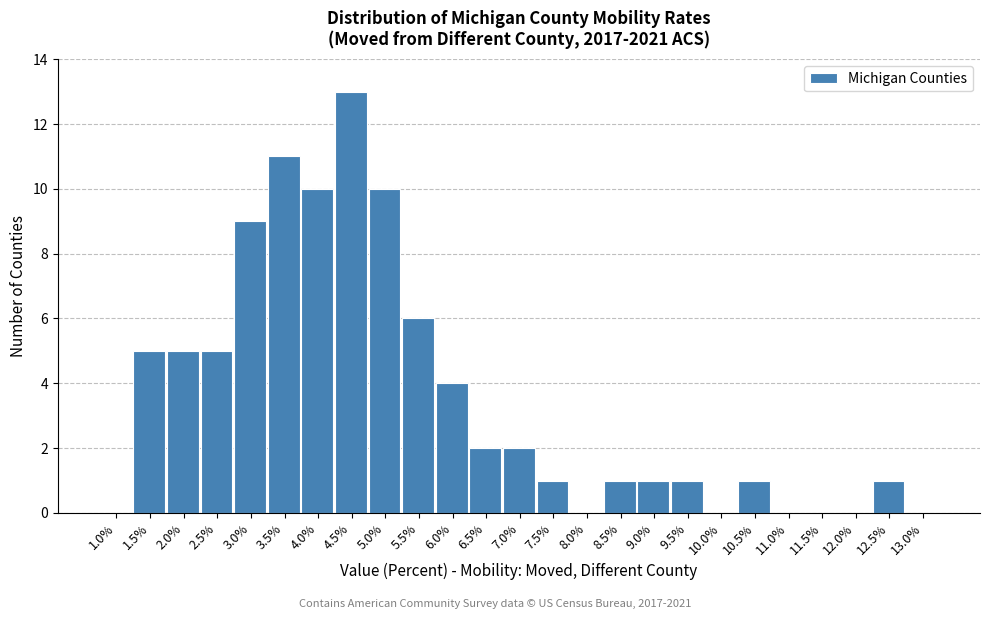

Reading left to right, what are all the values shown in this chart?

1.0%=0	1.5%=5	2.0%=5	2.5%=5	3.0%=9	3.5%=11	4.0%=10	4.5%=13	5.0%=10	5.5%=6	6.0%=4	6.5%=2	7.0%=2	7.5%=1	8.0%=0	8.5%=1	9.0%=1	9.5%=1	10.0%=0	10.5%=1	11.0%=0	11.5%=0	12.0%=0	12.5%=1	13.0%=0